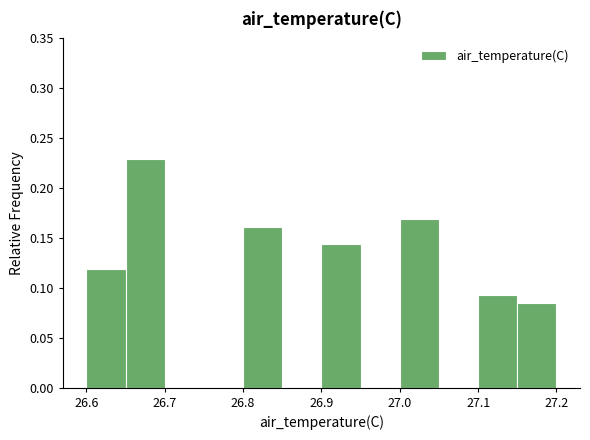

How tall is the bar that spans 26.60 to 26.65 on the x-axis? The values are not printed on the chart, so give them approximately, as read against the axis.

0.120